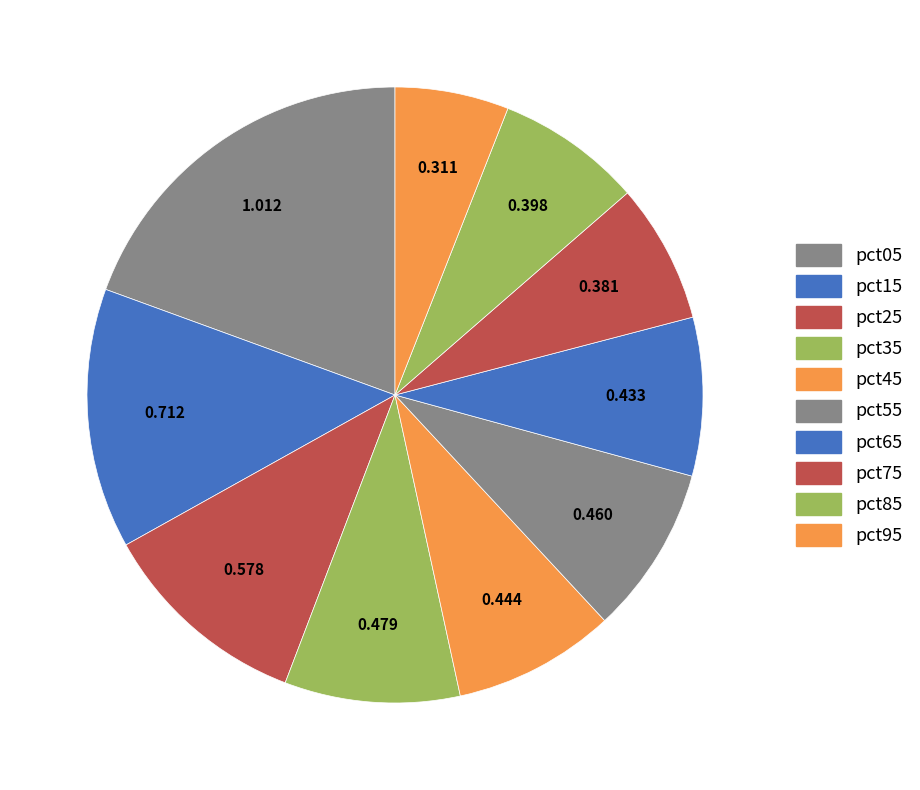

Count the number of slices in the pie.

10